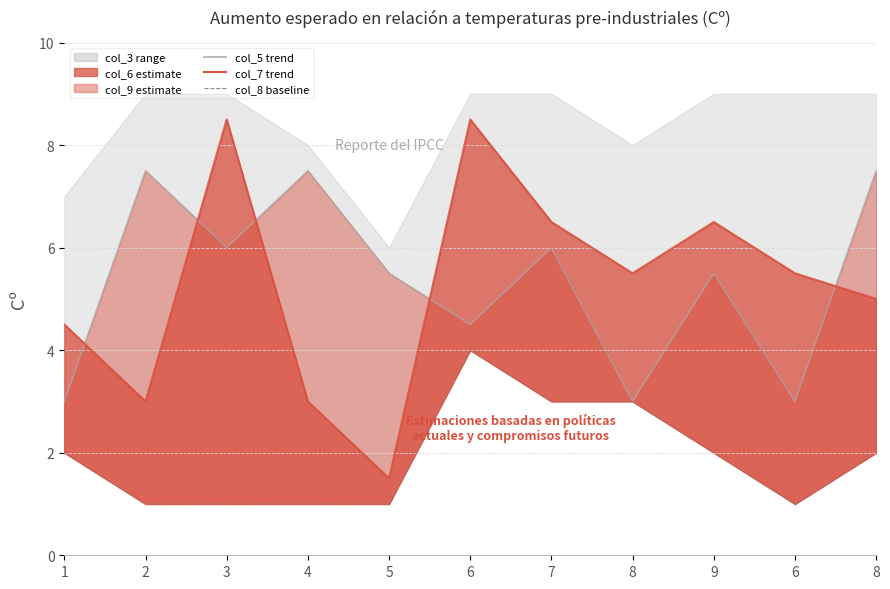

The value of col_7 trend at 6 is 15.0. True or false?

False